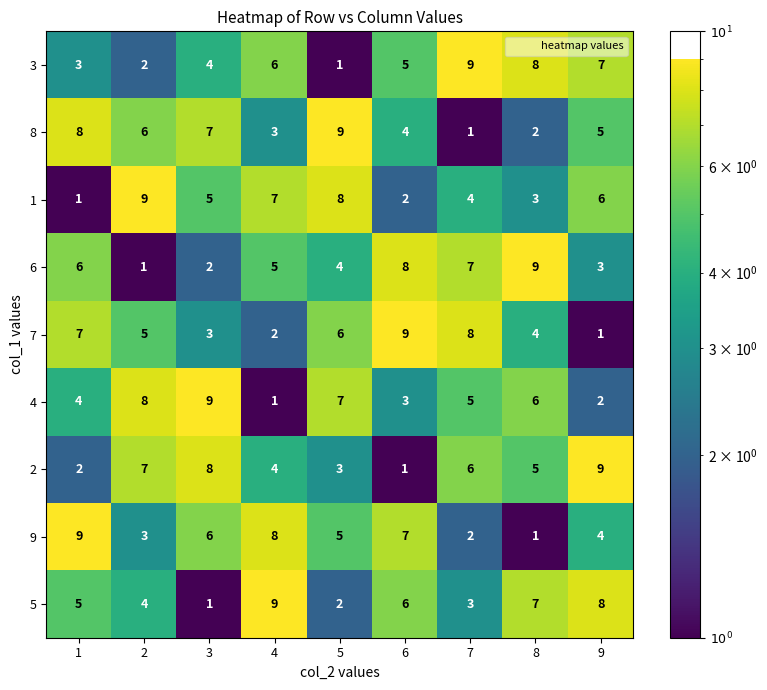

What is the approximate value of 4 at 6?

3